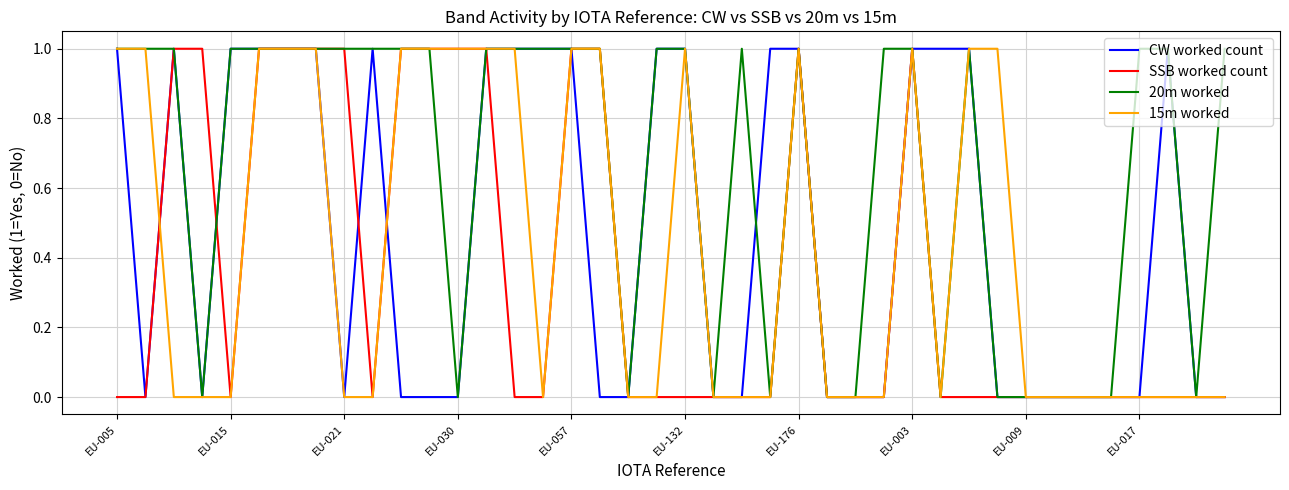

Which series has the largest total across all categories?

20m worked